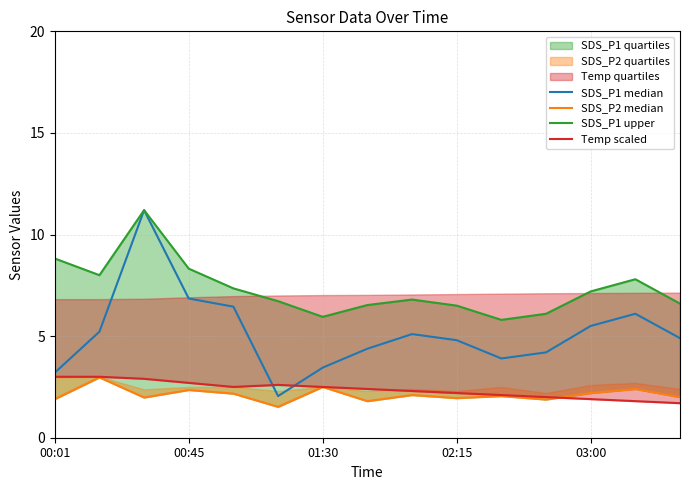

What is the value of the SDS_P2 median point at the 2nd from the left?

3.0